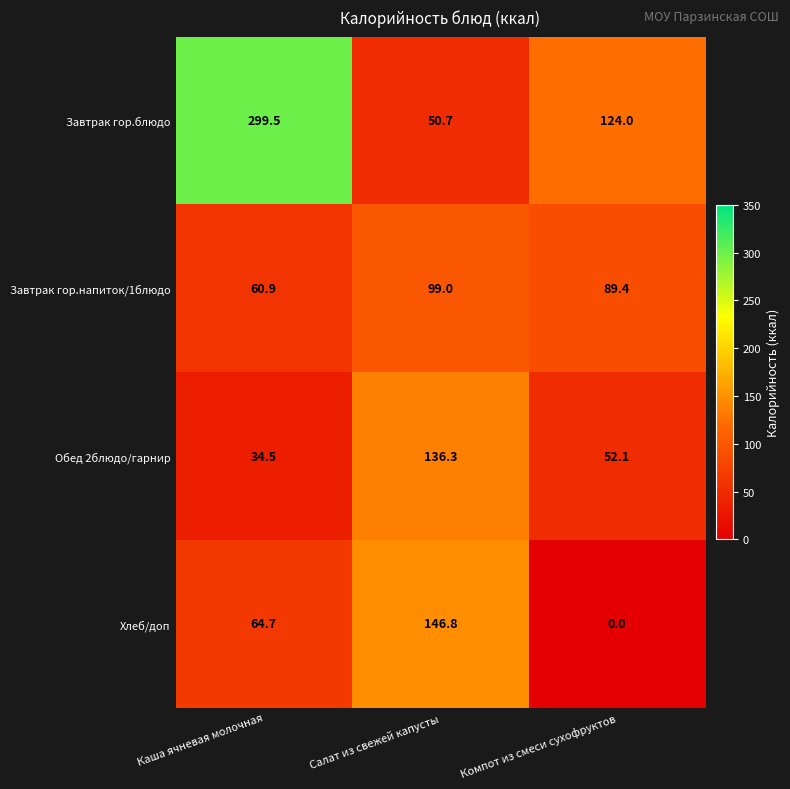

What is the total value across all series at Компот из смеси сухофруктов?

265.5